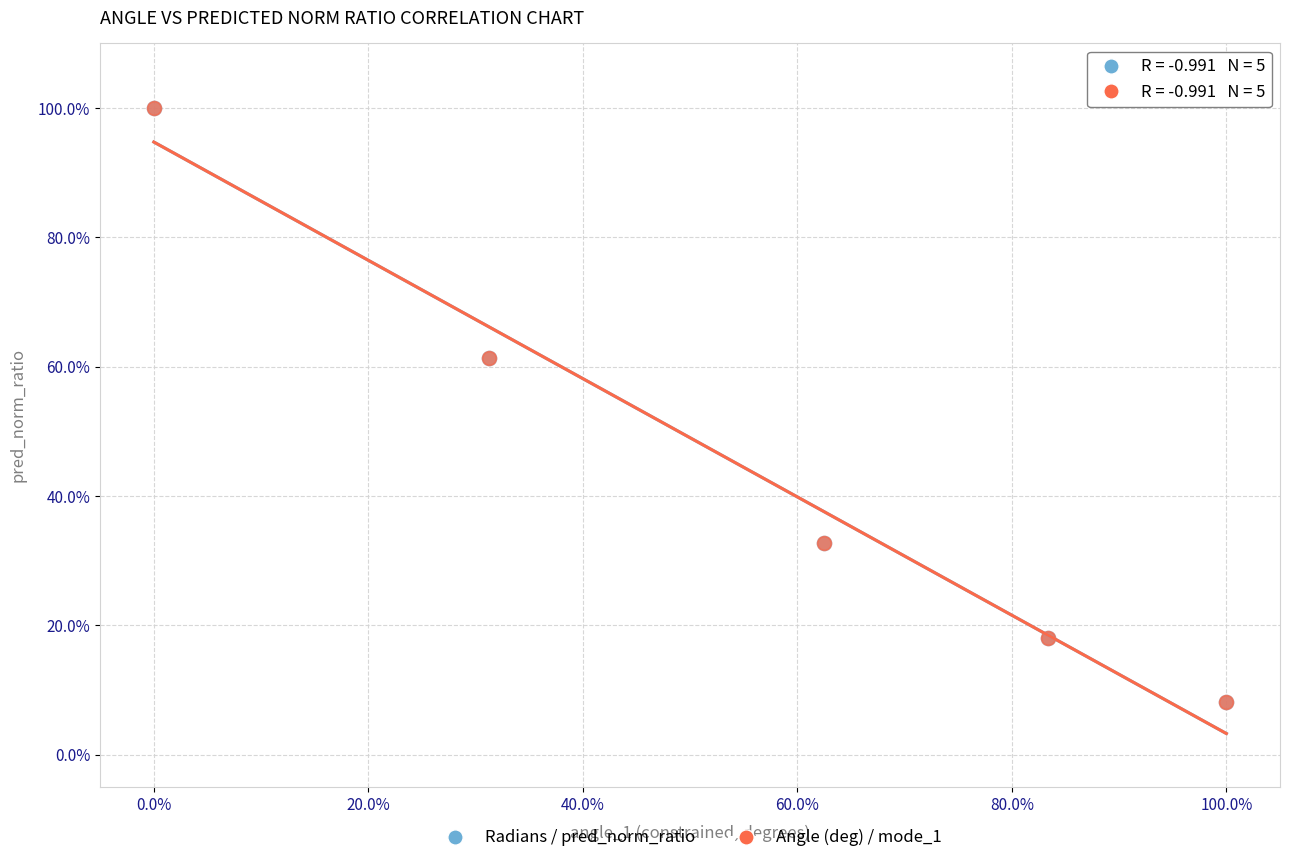

What are all the series names shown in the legend?

Radians / pred_norm_ratio, Angle (deg) / mode_1